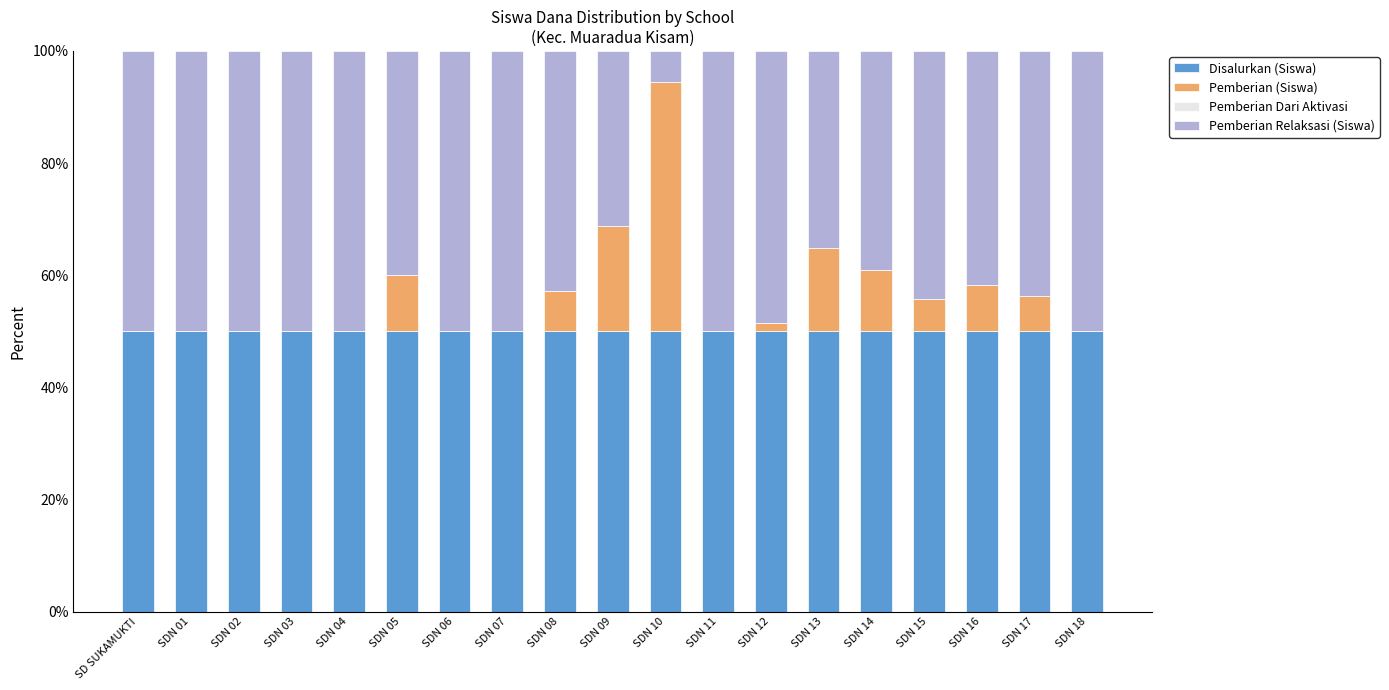

The Disalurkan (Siswa) series shows 50.0 at SDN 18. True or false?

True